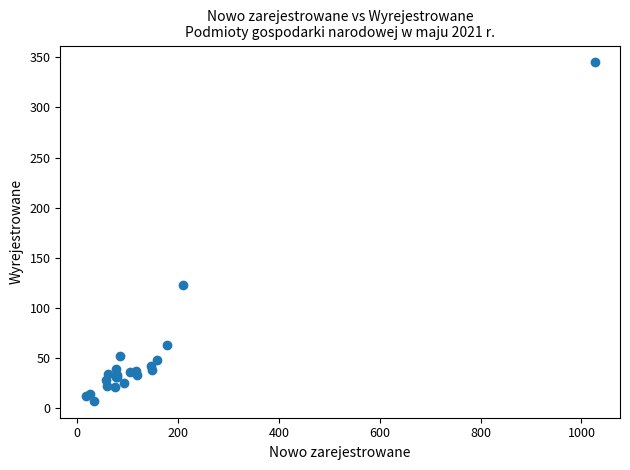

What Y value in the scatter plot is closest to 176?

123